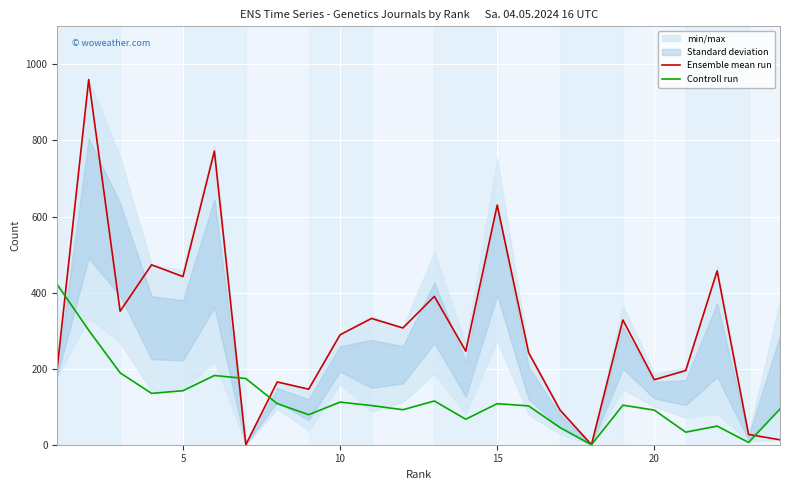

Reading left to right, extract all data points from this chart.

Ensemble mean run: 203	960	351	473	442	772	0	165	146	289	332	307	390	246	630	242	91	0	328	171	195	457	27	13
Controll run: 421	301	189	135	142	182	174	108	79	112	103	92	115	67	108	102	45	0	104	91	33	49	6	94